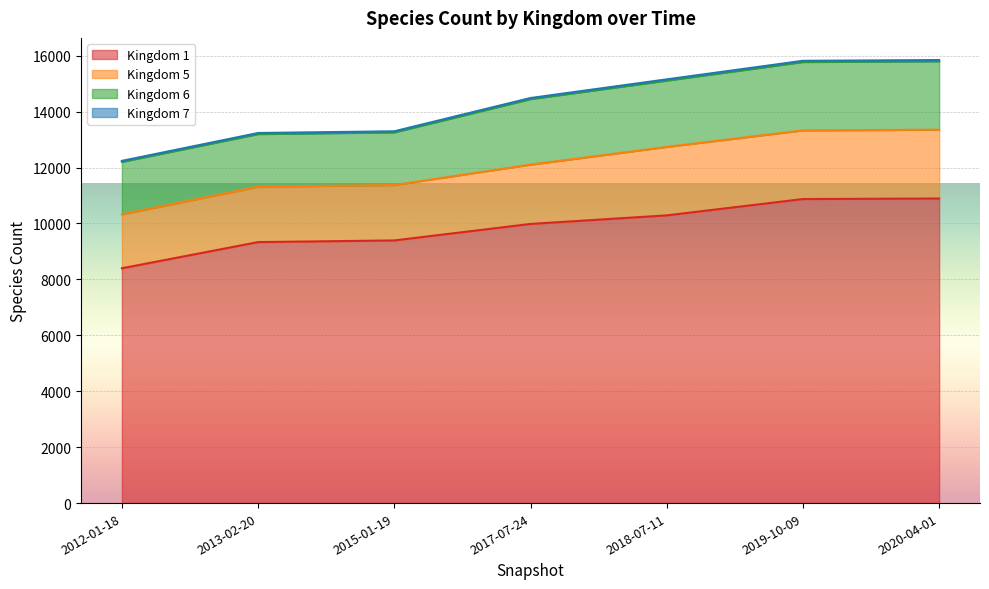

Which series changed the most between 2017-07-24 and 2018-07-11?

5